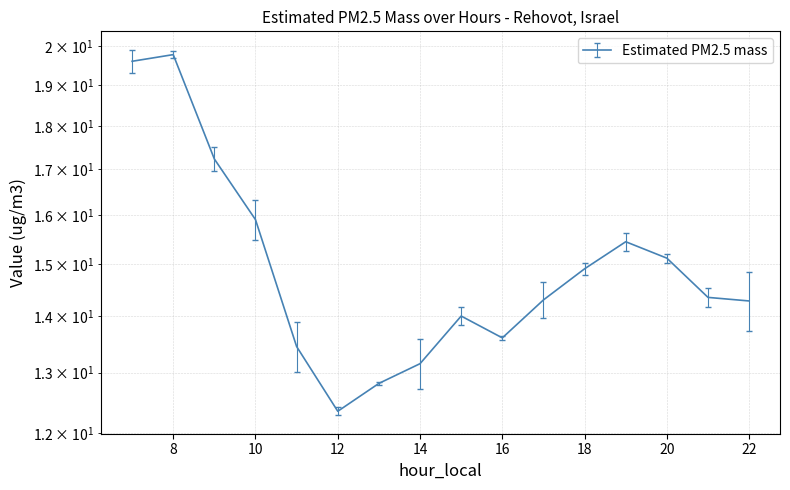

Reading right to left, list all the values displayed in this chart.

14.3	14.4	15.1	15.4	14.9	14.3	13.6	14.0	13.2	12.8	12.4	13.5	15.9	17.2	19.8	19.6